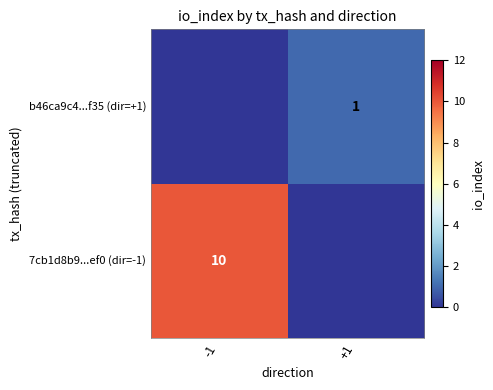

Is the value of b46ca9c4...f35 (dir=+1) at +1 greater than the value of 7cb1d8b9...ef0 (dir=-1) at -1?

No